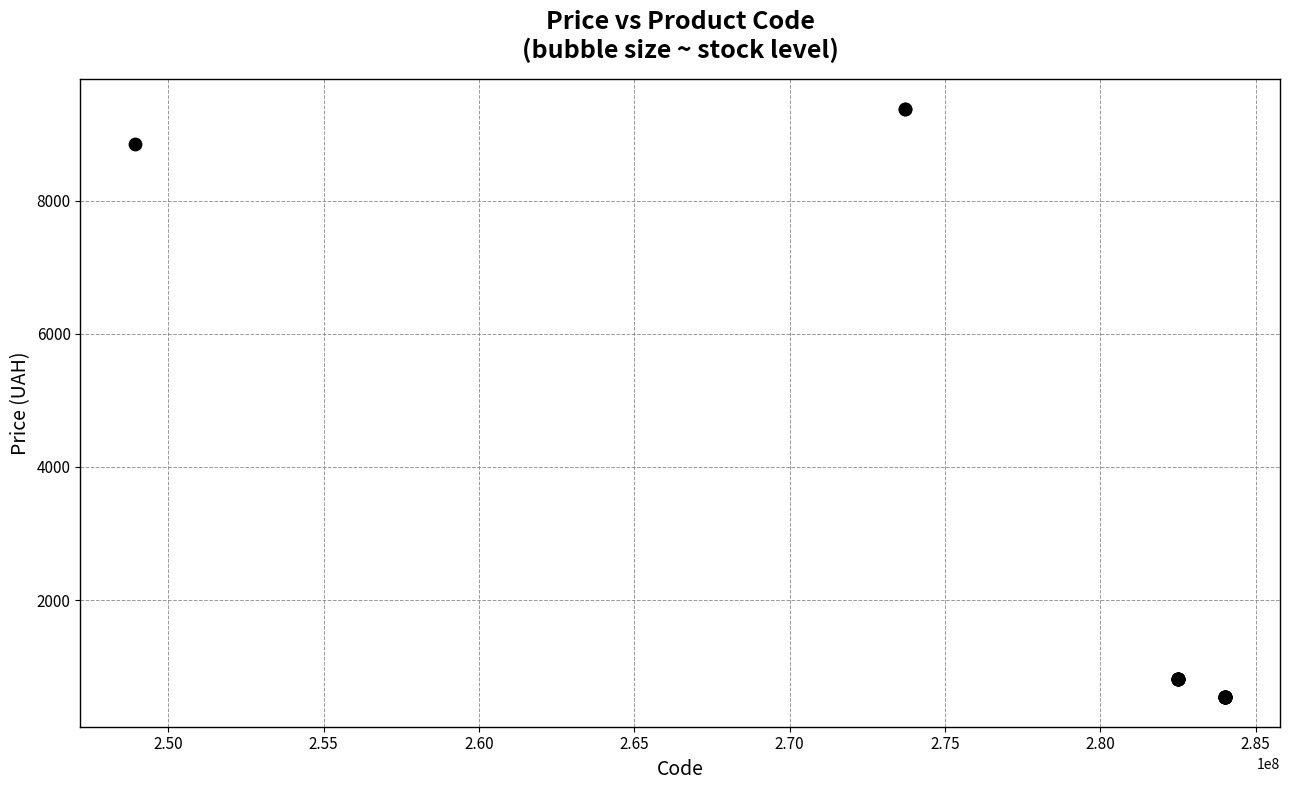

What Y value in the scatter plot is closest to 4961?

8856.7